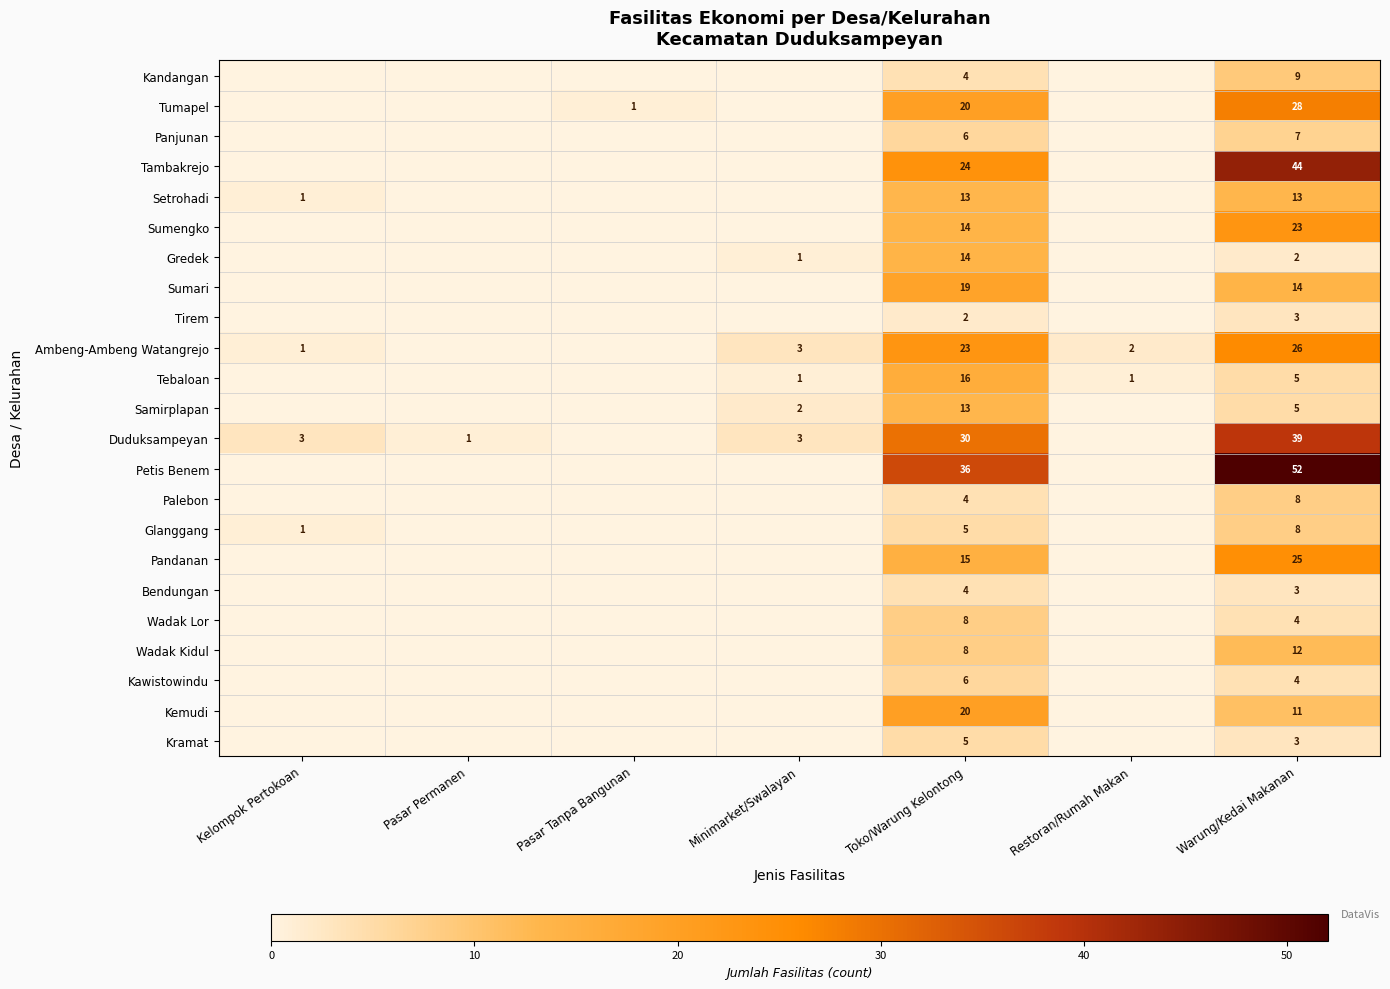

What is the difference between the highest and lowest values at Kelompok Pertokoan?

3